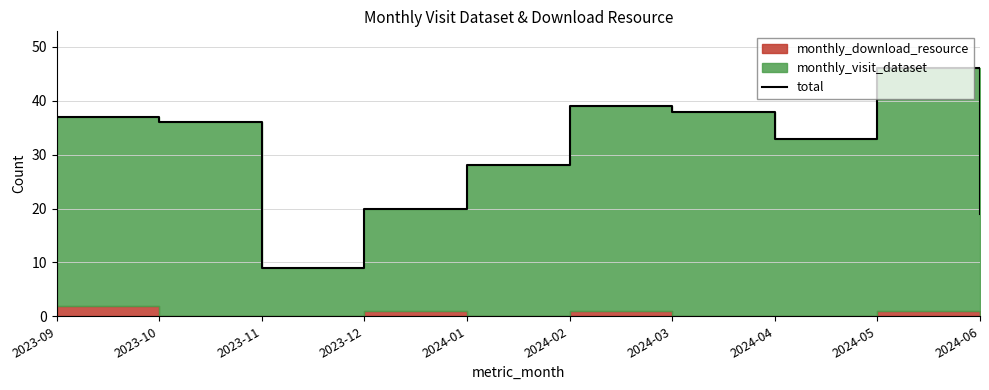

What is the label of the 7th point from the right?

2023-12